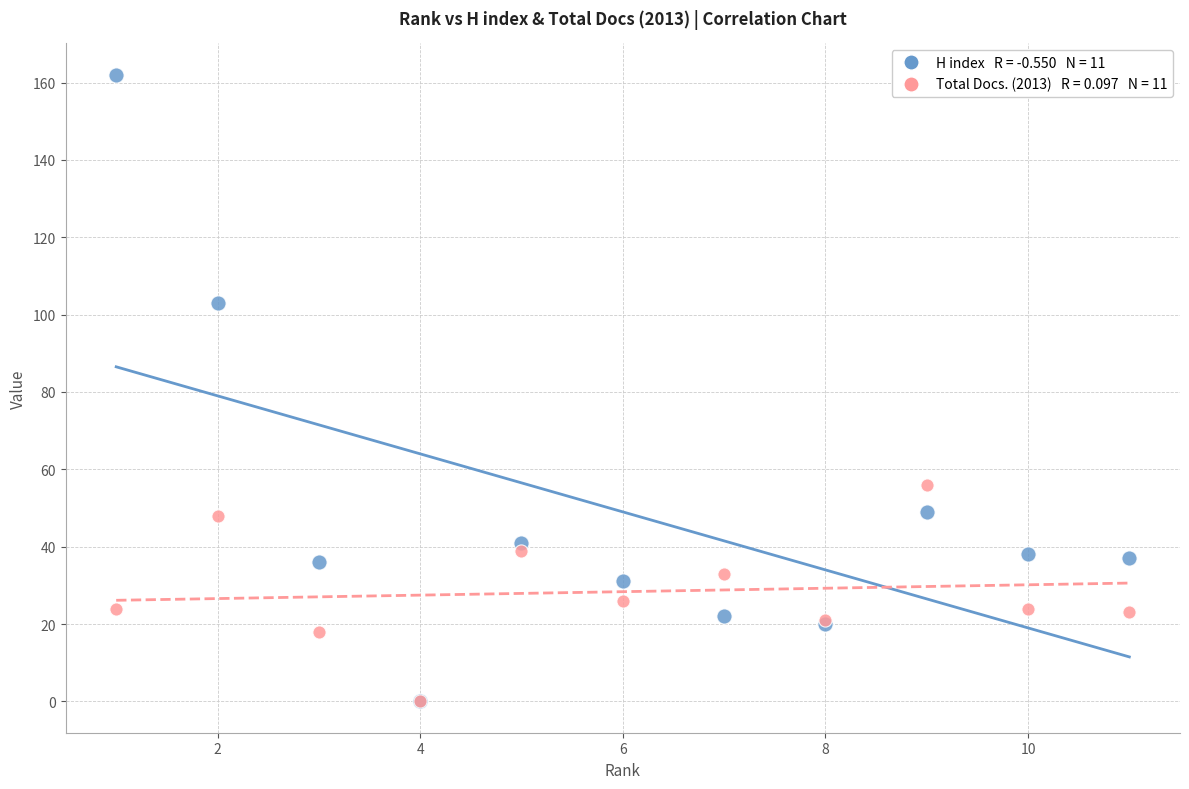

Across all series, what Y value is closest to 81?

103